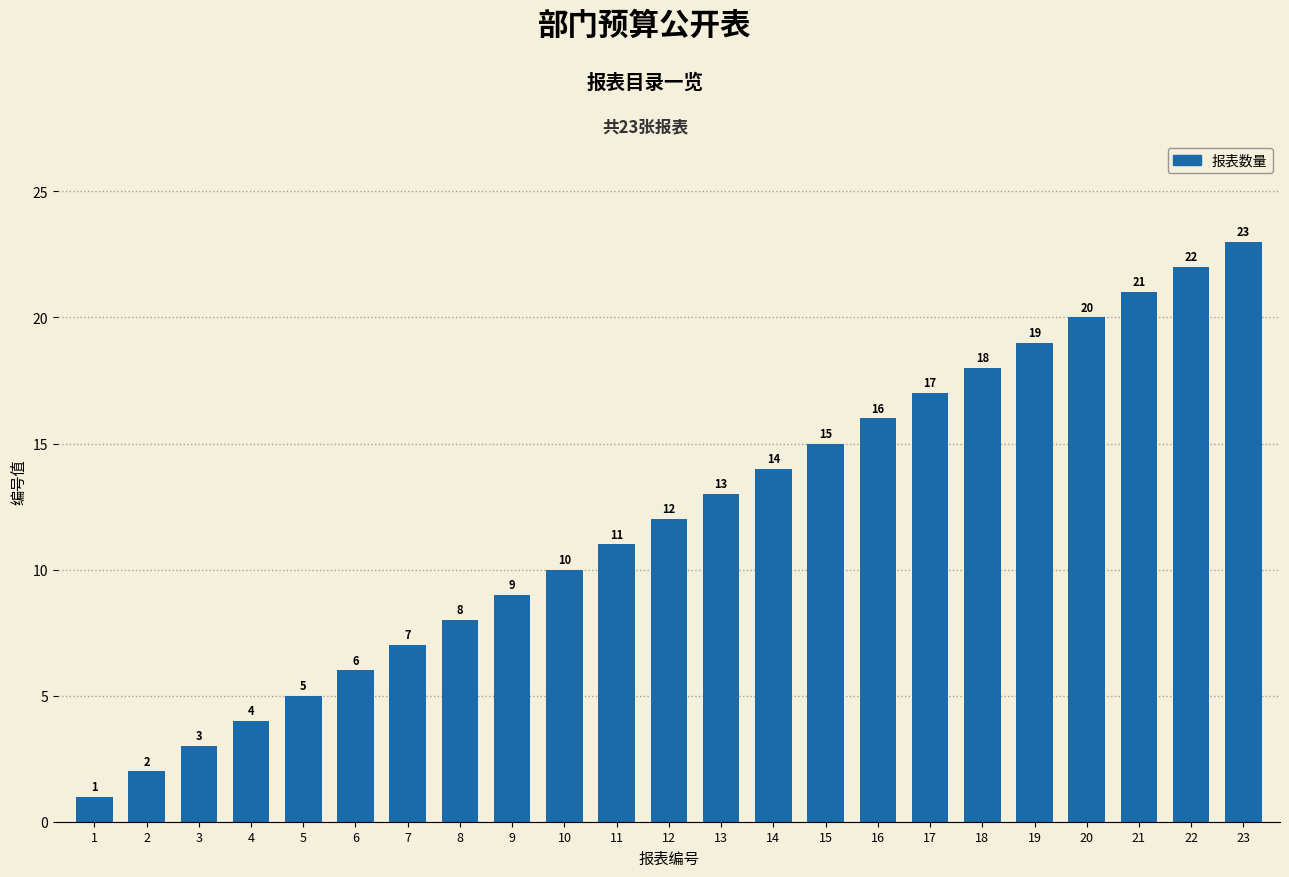

How many bars are there in total?

23